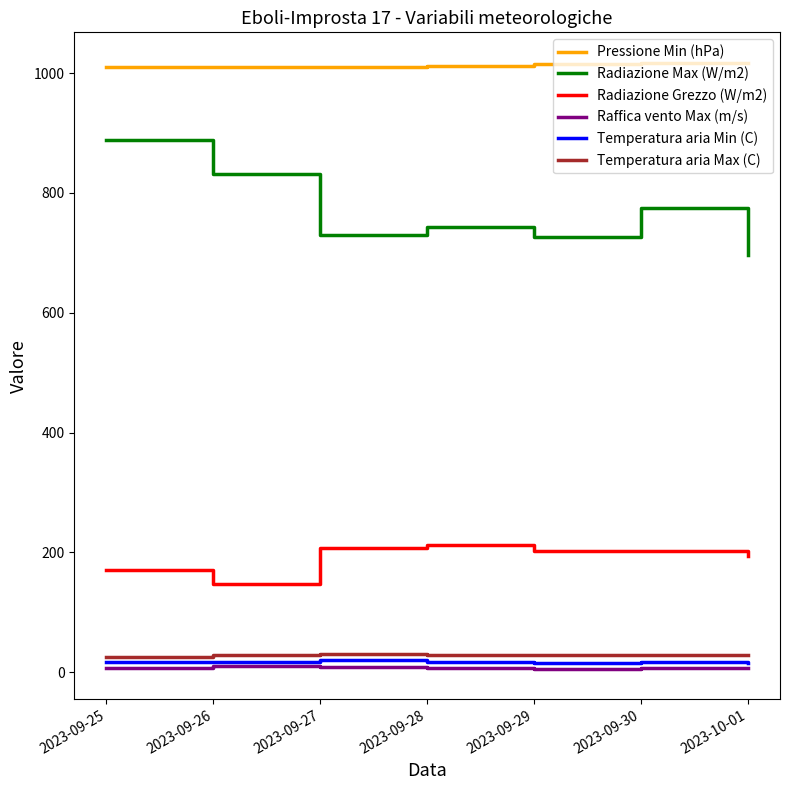

What is the difference between the Temperatura aria Max (C) values at 2023-09-30 and 2023-09-29?

0.5